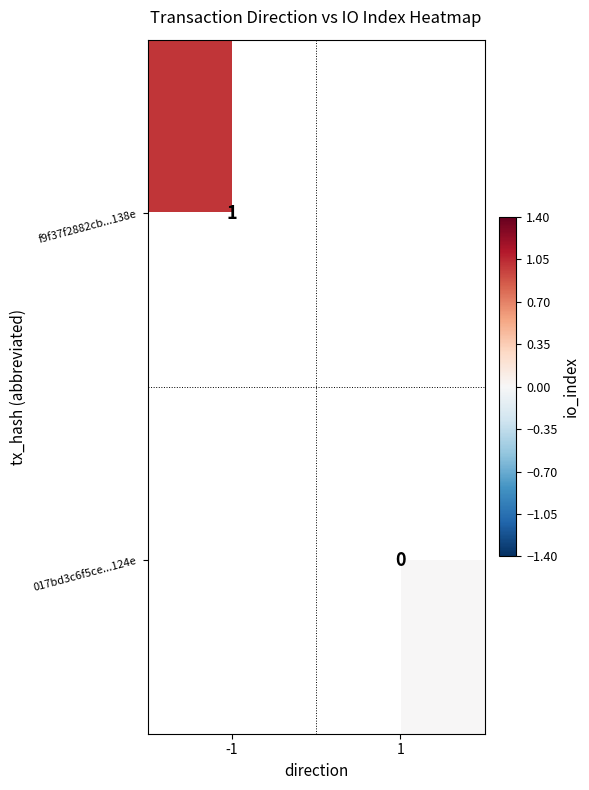

The value of f9f37f2882cb...138e at -1 is 1. True or false?

True